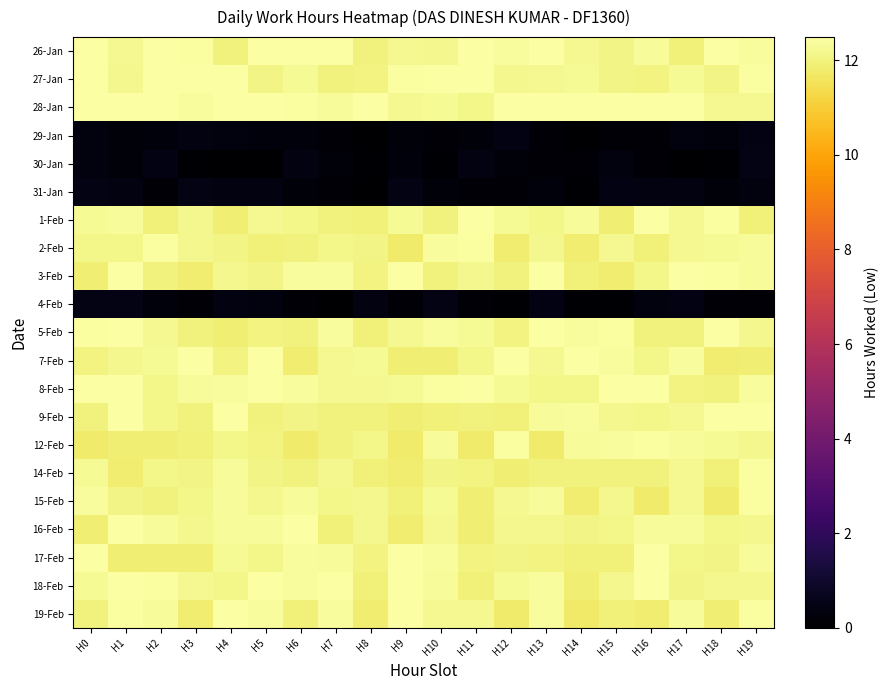

Which has a higher value, H12 or H6?

H6